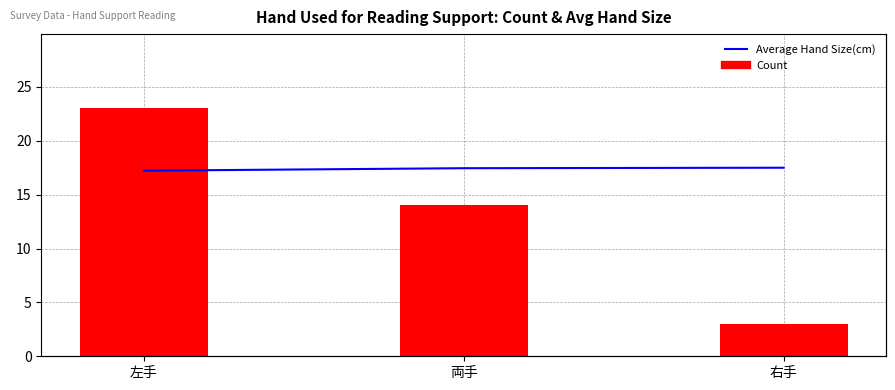

Reading left to right, extract all data points from this chart.

Average Hand Size(cm): 左手=17.2	両手=17.5	右手=17.5
Count: 左手=23.0	両手=14.0	右手=3.0